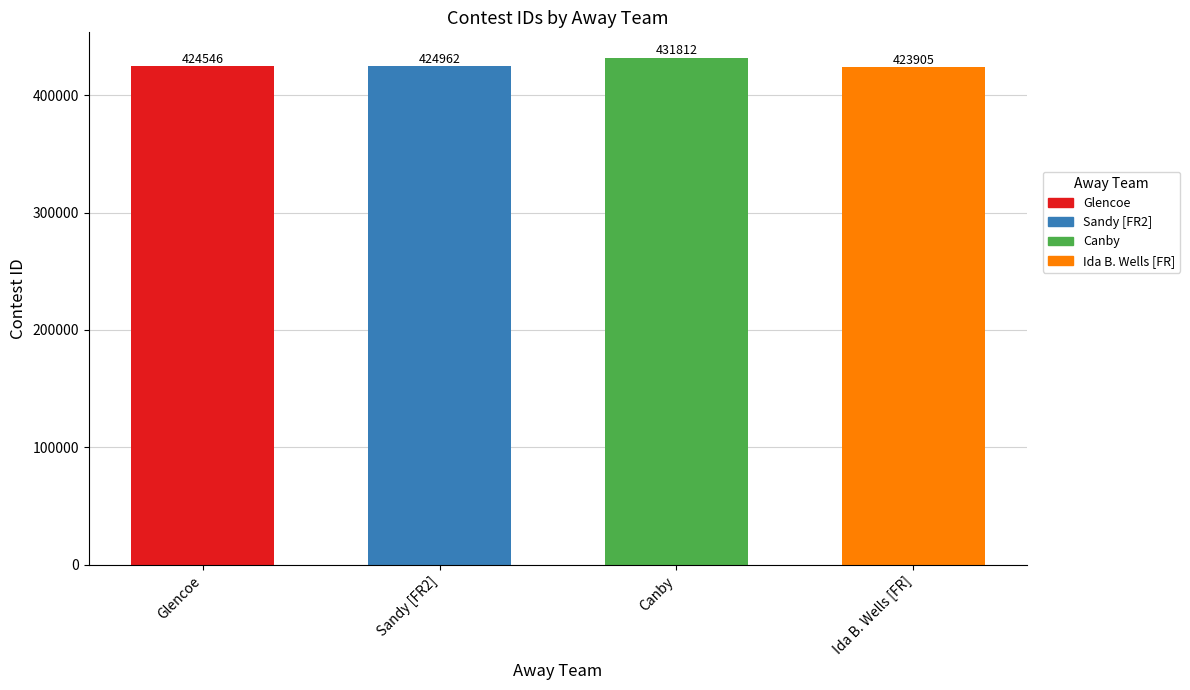

Does the chart contain stacked bars?

No